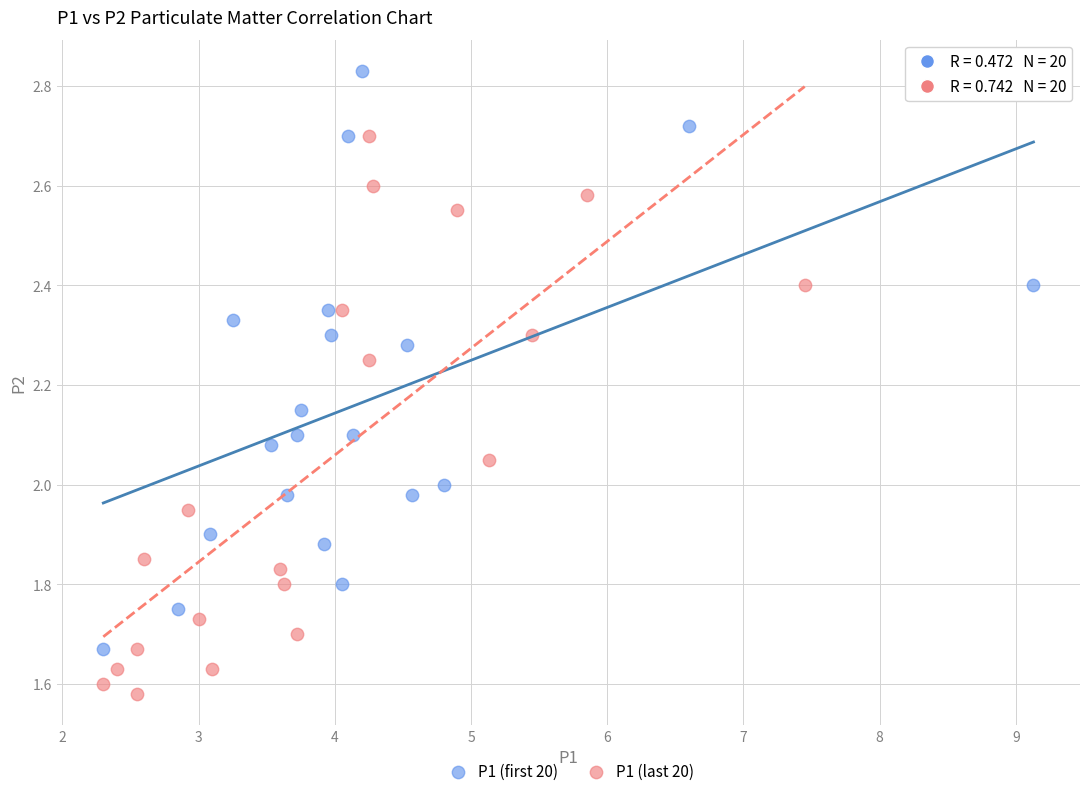

Which series contains the lowest Y value?

P1 (last 20)